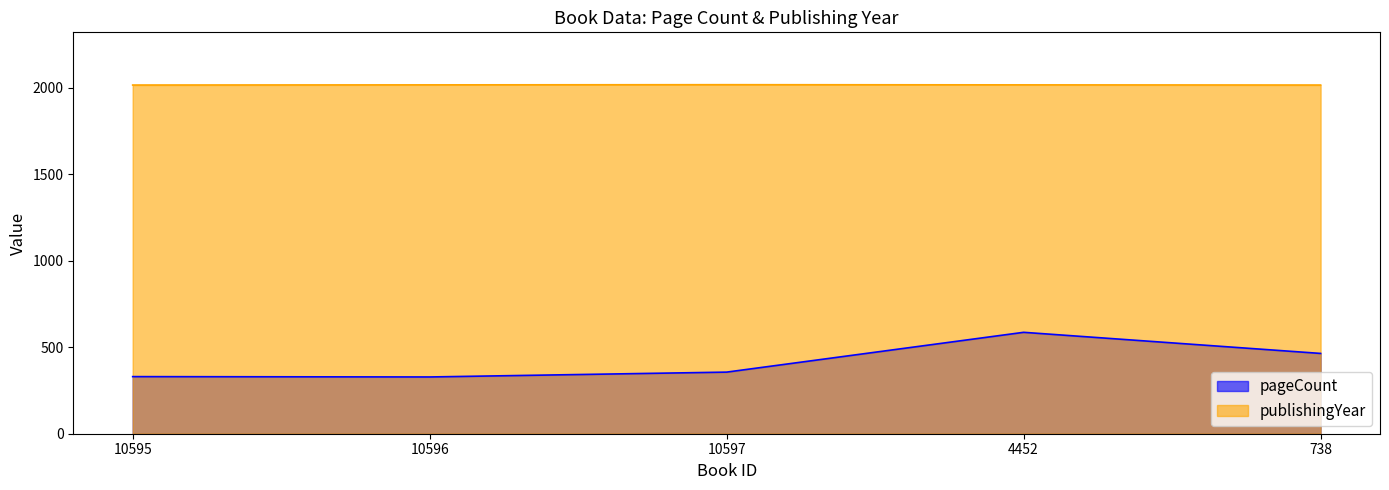

What are all the series names shown in the legend?

pageCount, publishingYear